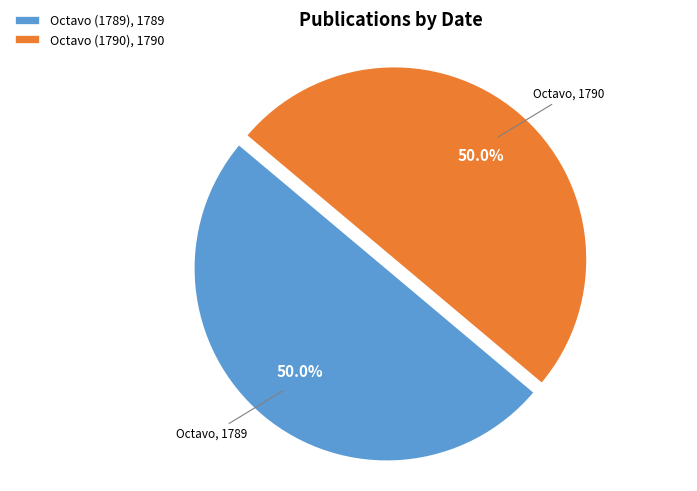

Do Octavo (1790) and Octavo (1789) together represent more than half of the pie?

Yes